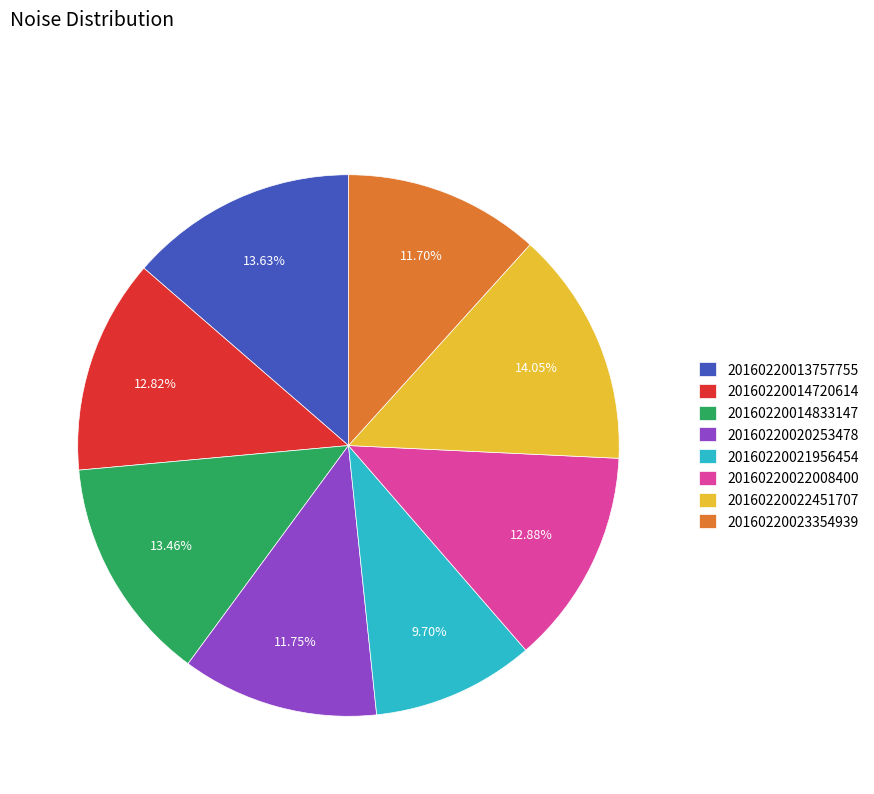

To the nearest percent, what percentage of the pie is 20160220023354939?

12%